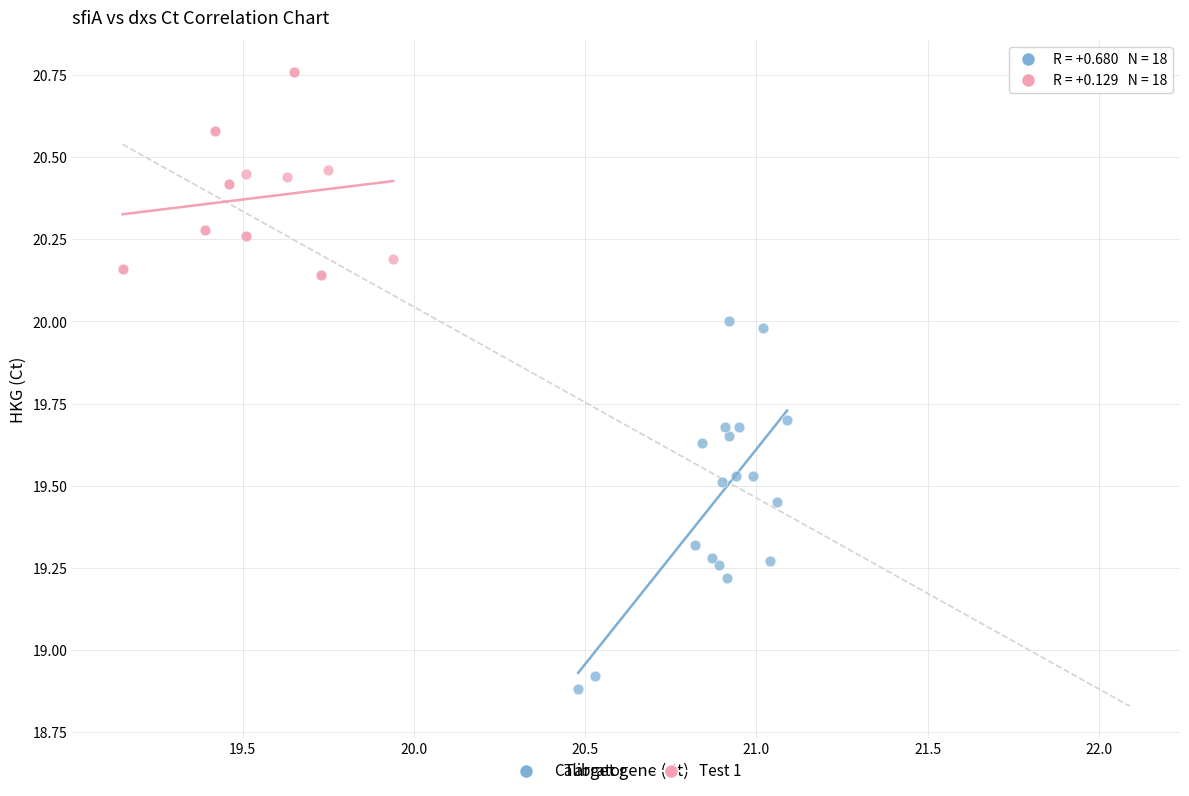

Which series reaches the maximum Y coordinate?

Test 1